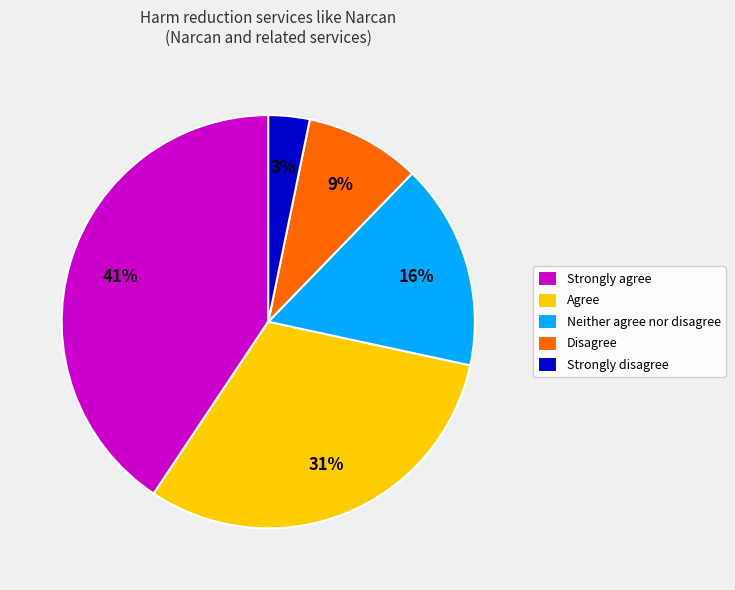

Do Disagree and Agree together represent more than half of the pie?

No